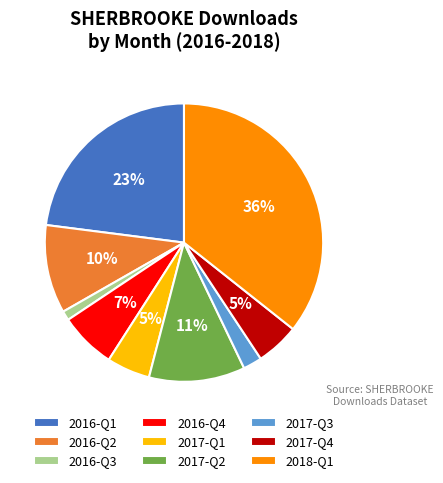

Combined, do 2016-Q1 and 2017-Q3 account for over 50%?

No